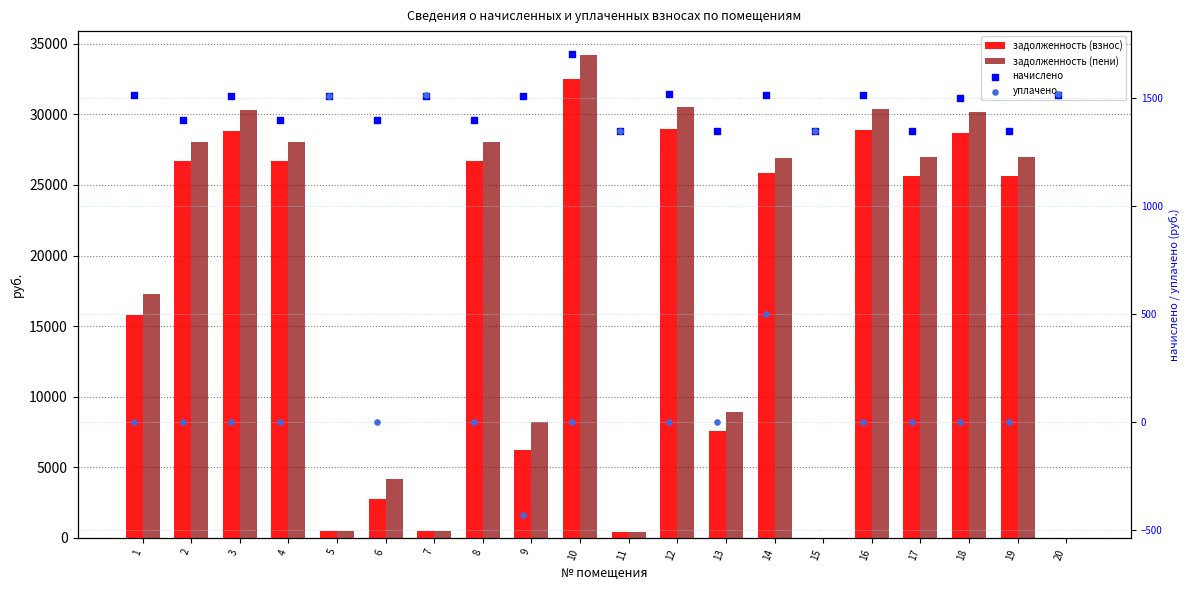

Which series contains the lowest Y value?

уплачено